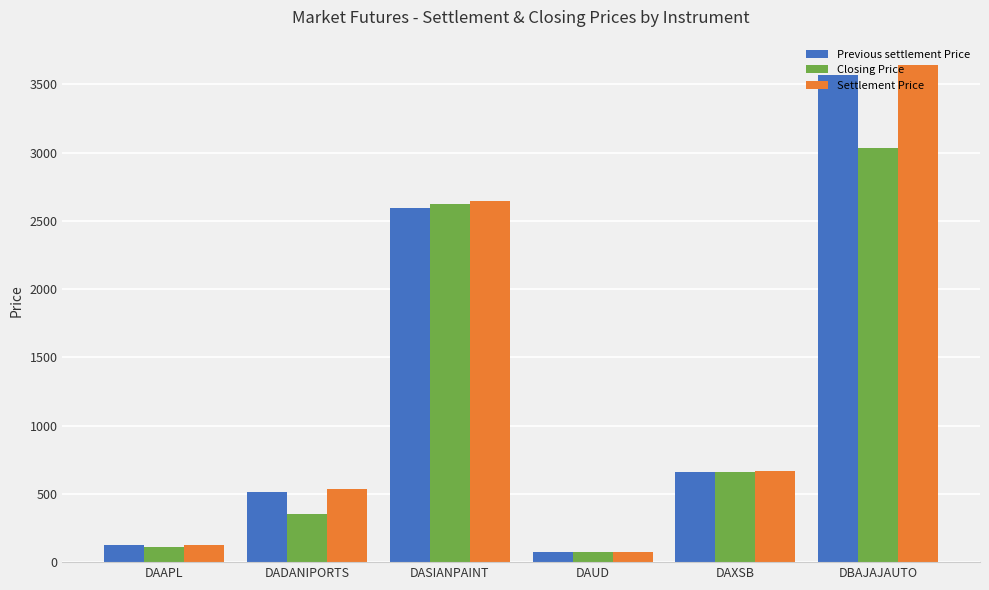

What is the difference between the second highest and minimum values in the Settlement Price series?

2571.6